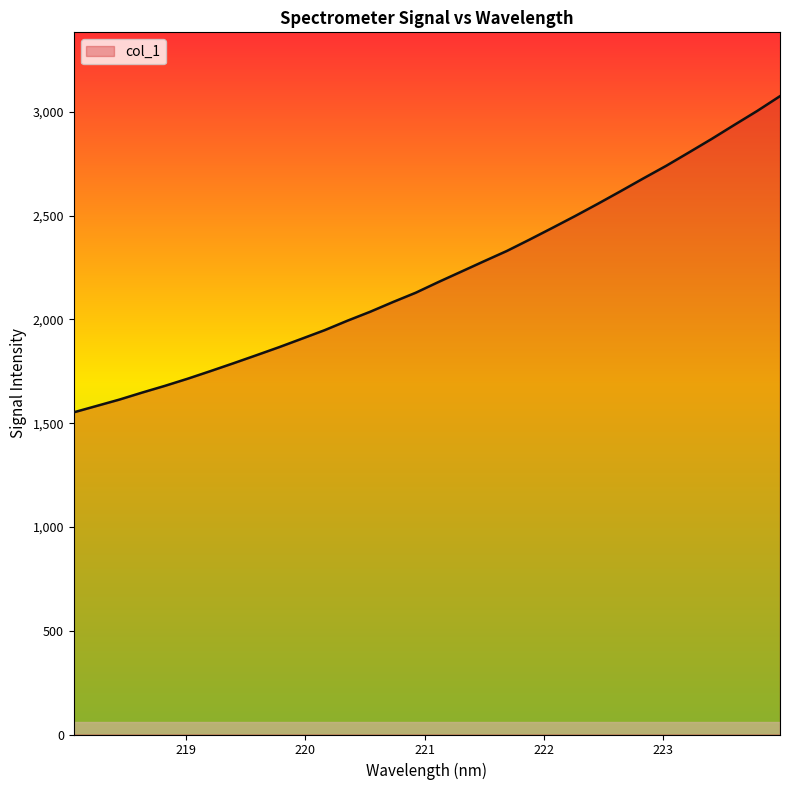

How many distinct data groups are displayed?

1